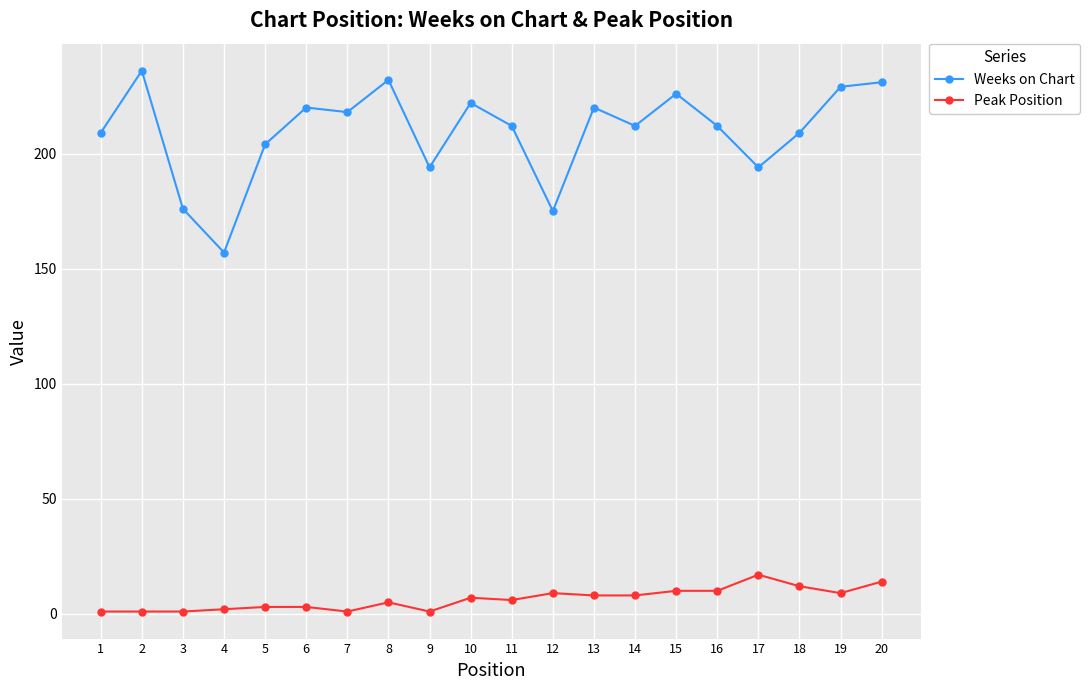

What is the greatest value displayed?

236